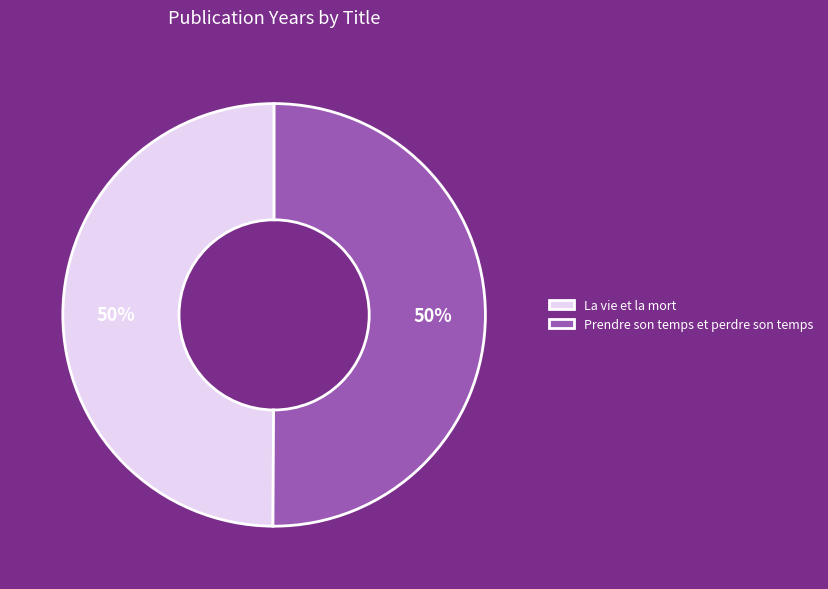

True or false: Prendre son temps et perdre son temps accounts for 50% of the total.

True